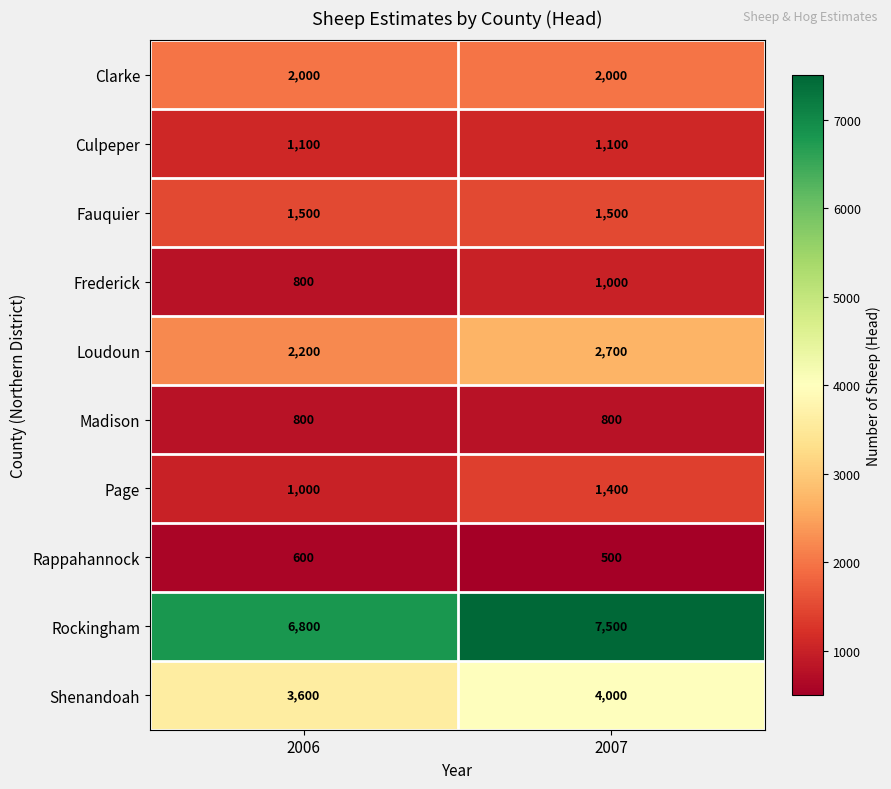

The Rappahannock series shows 500 at 2007. True or false?

True